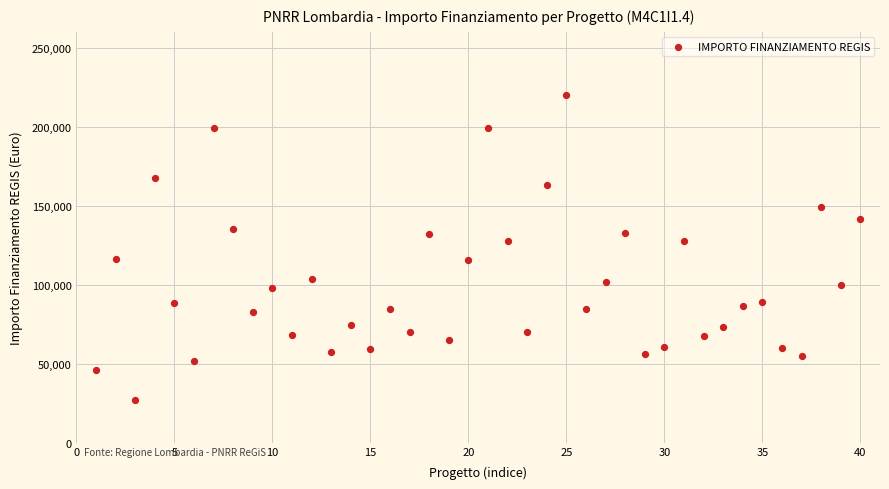

What is the range of X values (max minus min)?

39.0